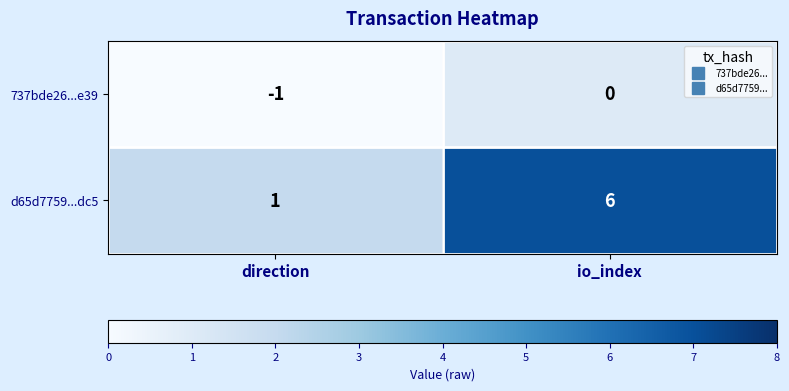

How many series are shown in this chart?

2